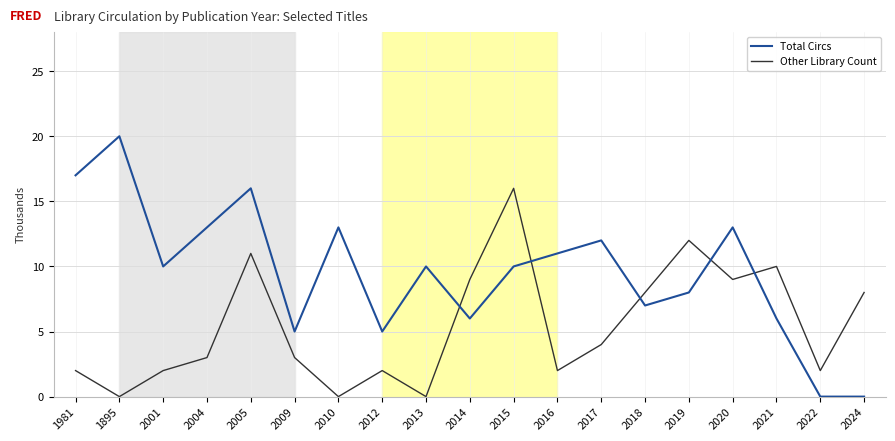

What is the highest value of the Other Library Count series?

16